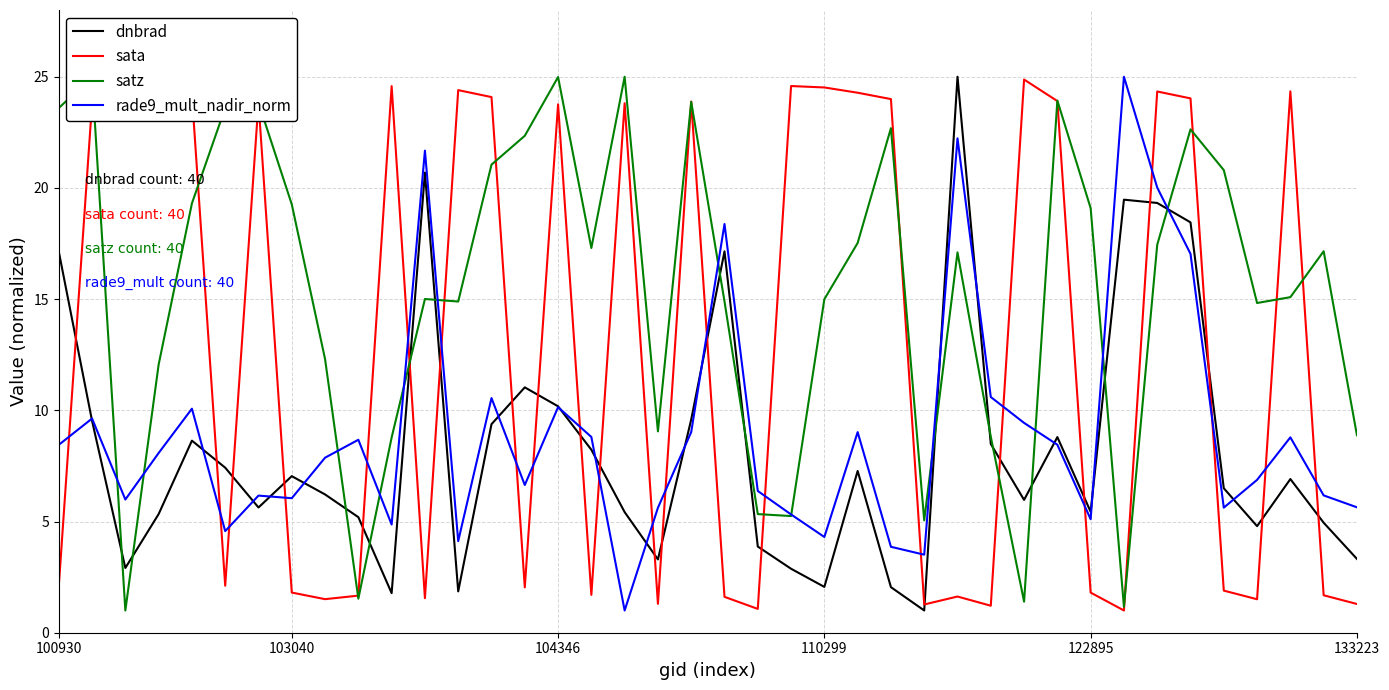

What is the highest value of the dnbrad series?

25.0